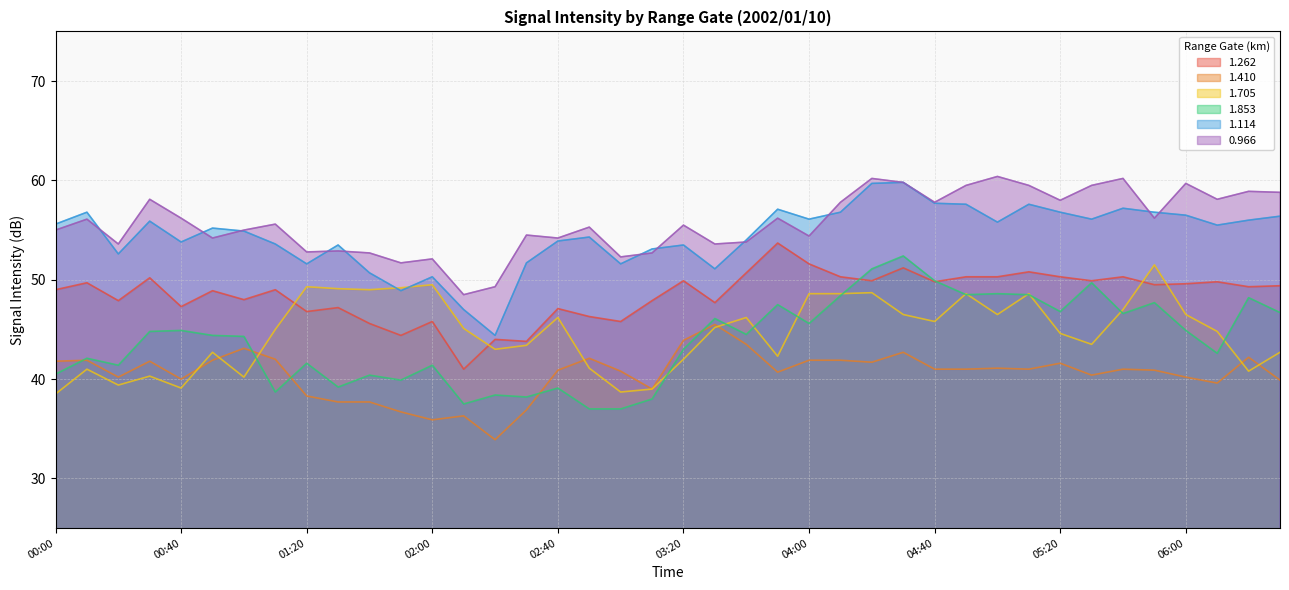

Which series has the widest spread of values?

1.853